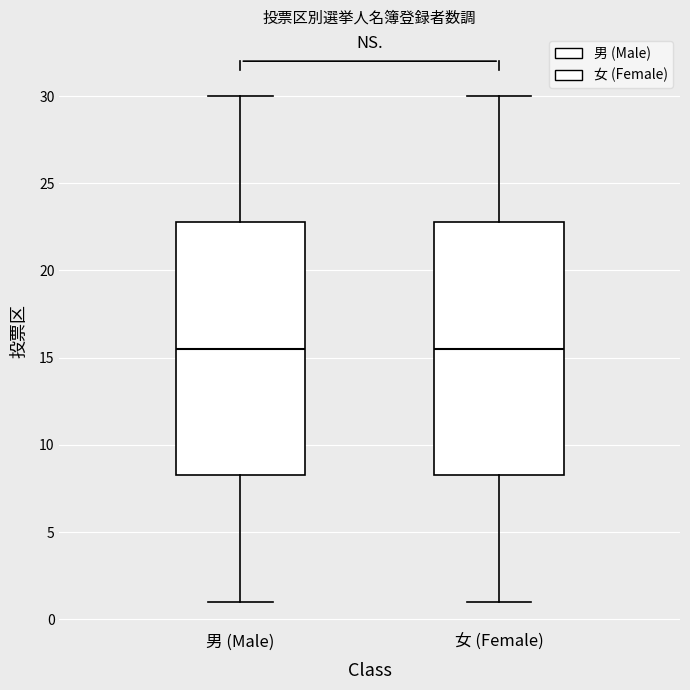

Reading left to right, read every box against the y-axis: the position of its median line, the range the box covers, and the ends of its whiskers. The values are not printed on the chart, so give them approximately, as read against the axis.

男 (Male): median 15.5, box 8.5 to 23.0, whiskers 1.0 to 30.0
女 (Female): median 15.5, box 8.5 to 23.0, whiskers 1.0 to 30.0